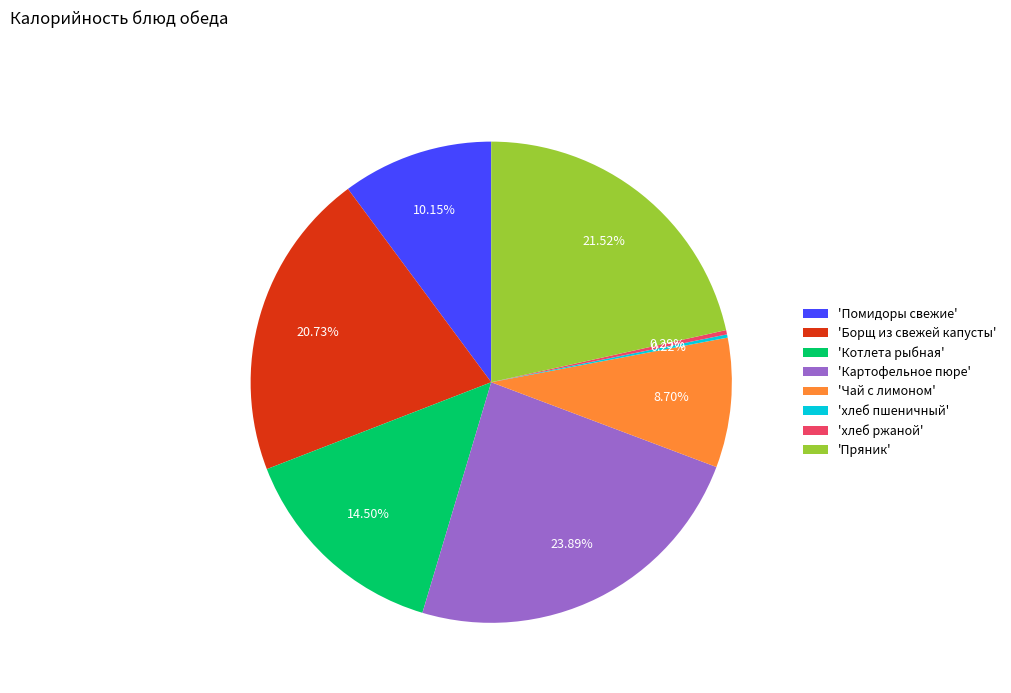

What is the largest slice in the pie chart?

'Картофельное пюре'